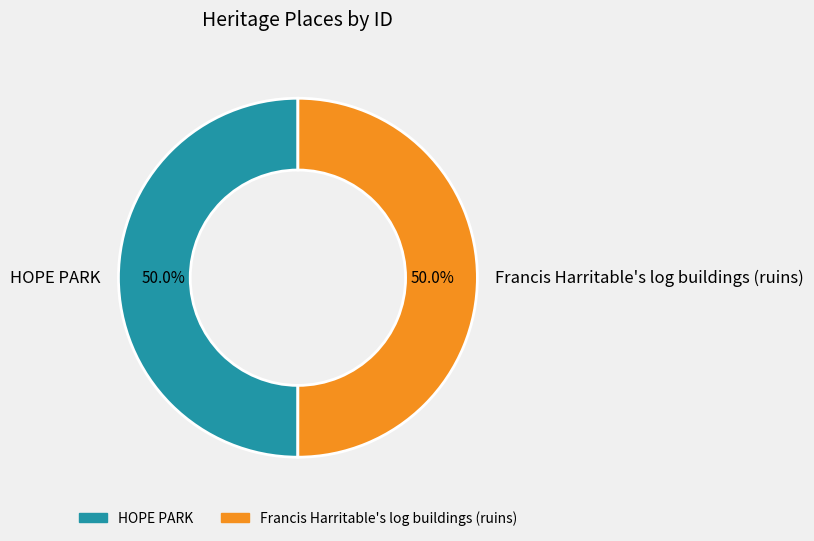

Count the number of slices in the pie.

2